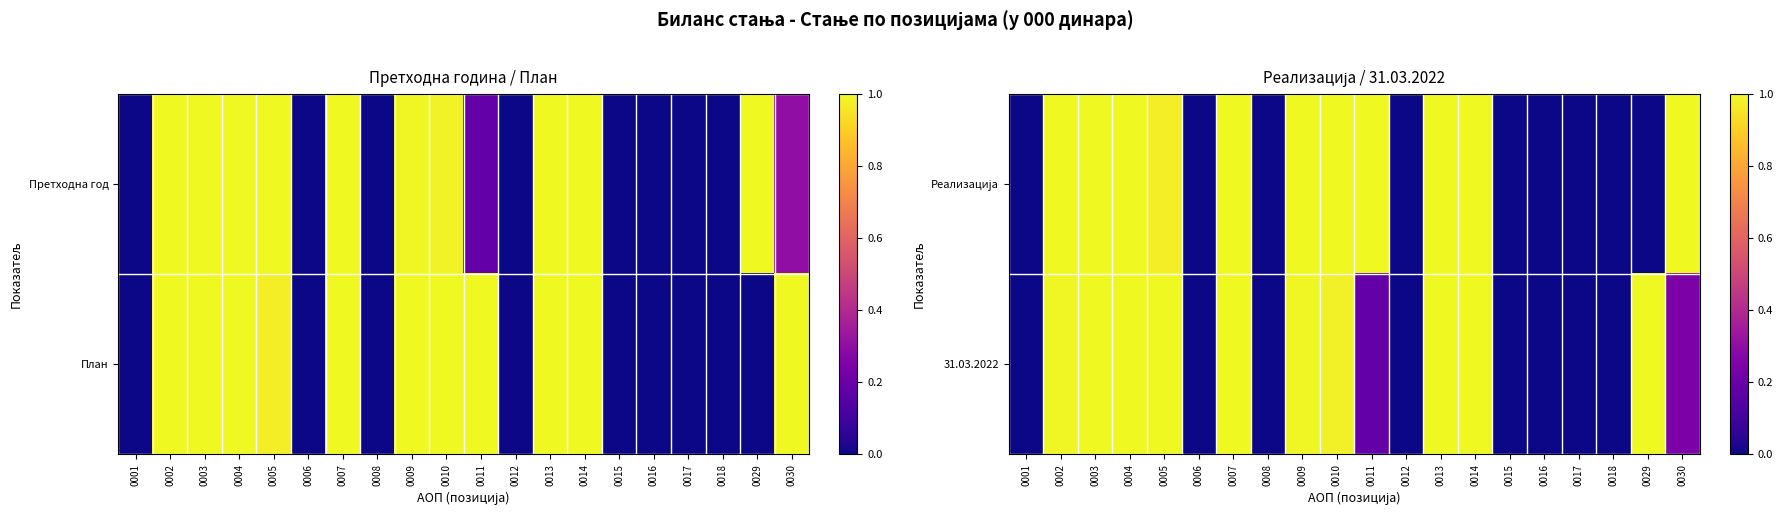

List the series in order of their overall mean, lowest first.

31.03.2022, Реализација